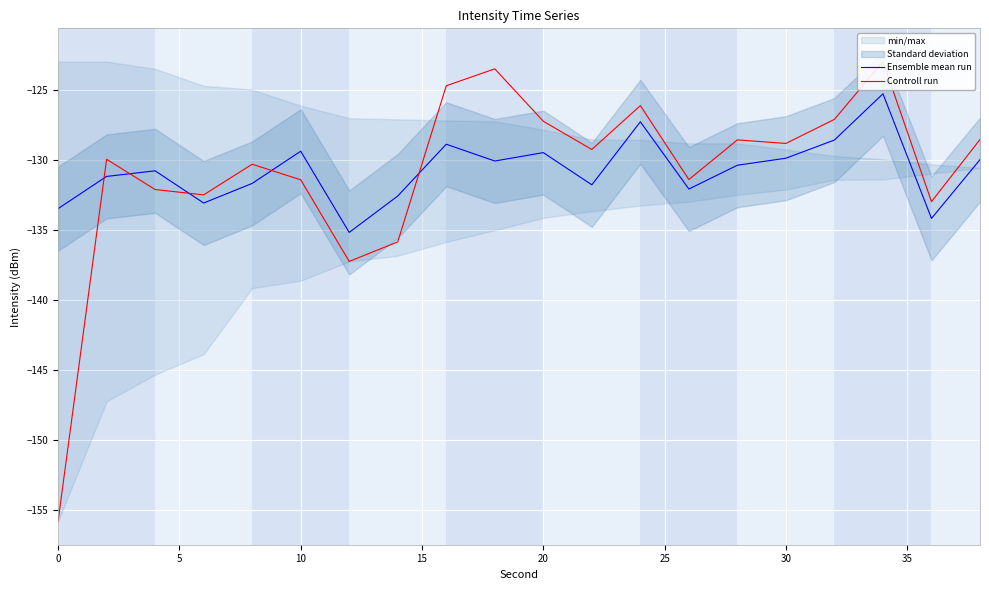

What is the maximum value for Ensemble mean run?

-125.3